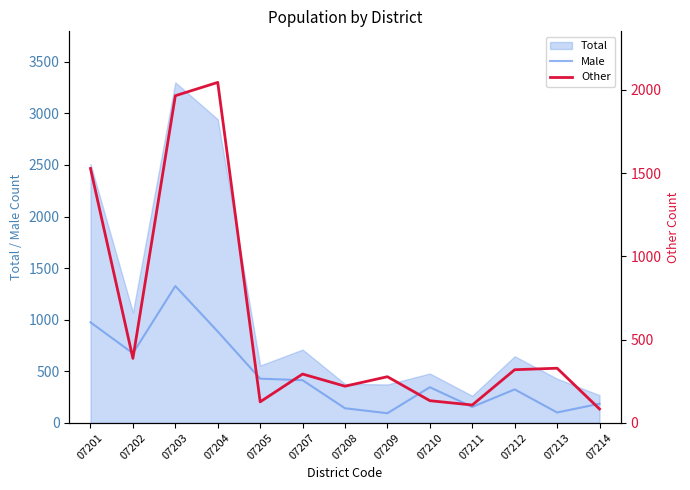

At how many categories does at least one series exceed 1282?

3